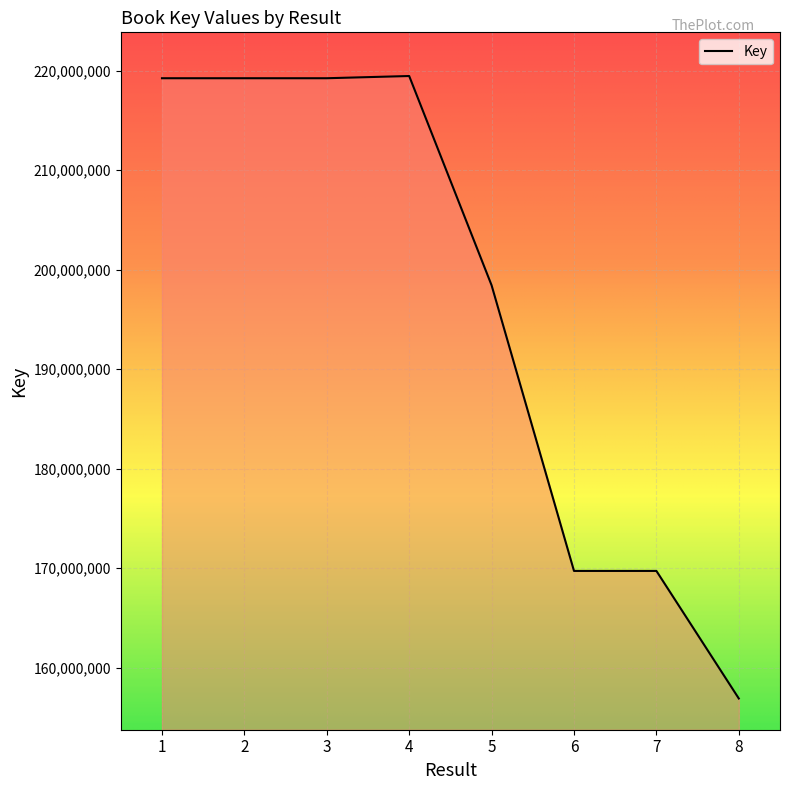

What is the difference between the values at 8 and 5?

41519231